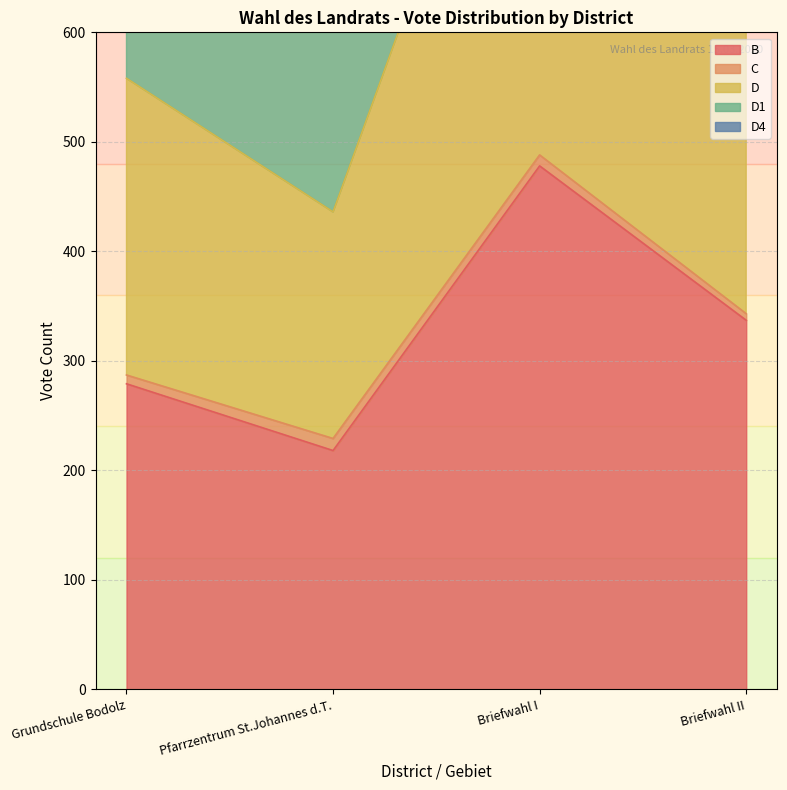

Where is the first local minimum for D1?

Pfarrzentrum St.Johannes d.T.